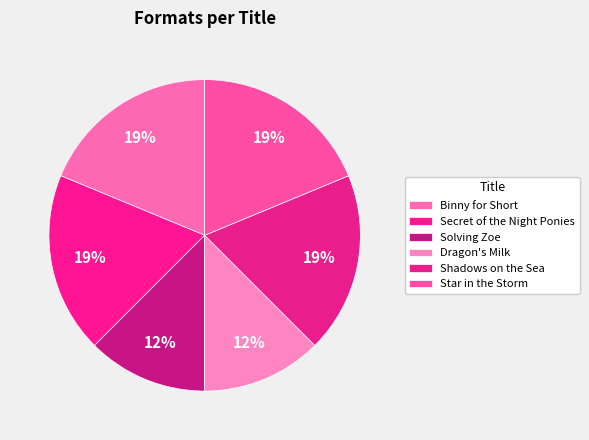

Which has a higher value, Binny for Short or Star in the Storm?

Binny for Short